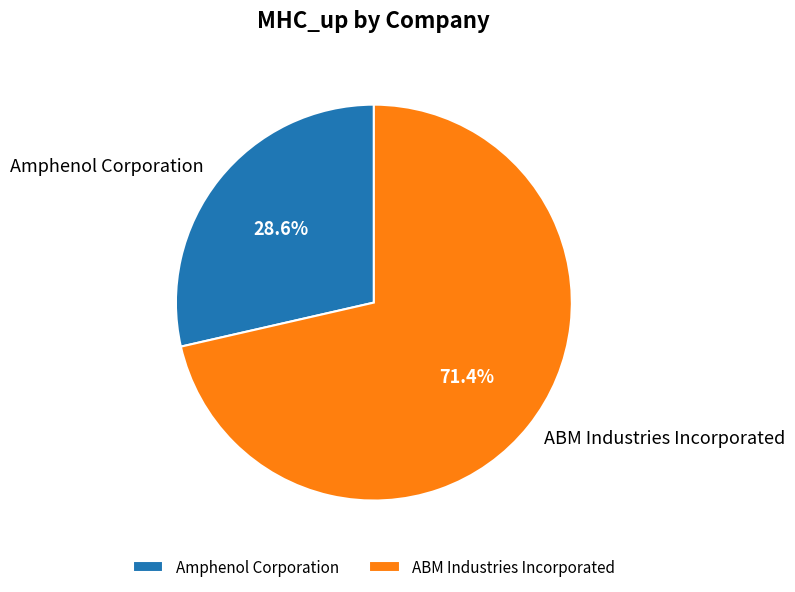

How many slices are in this pie chart?

2